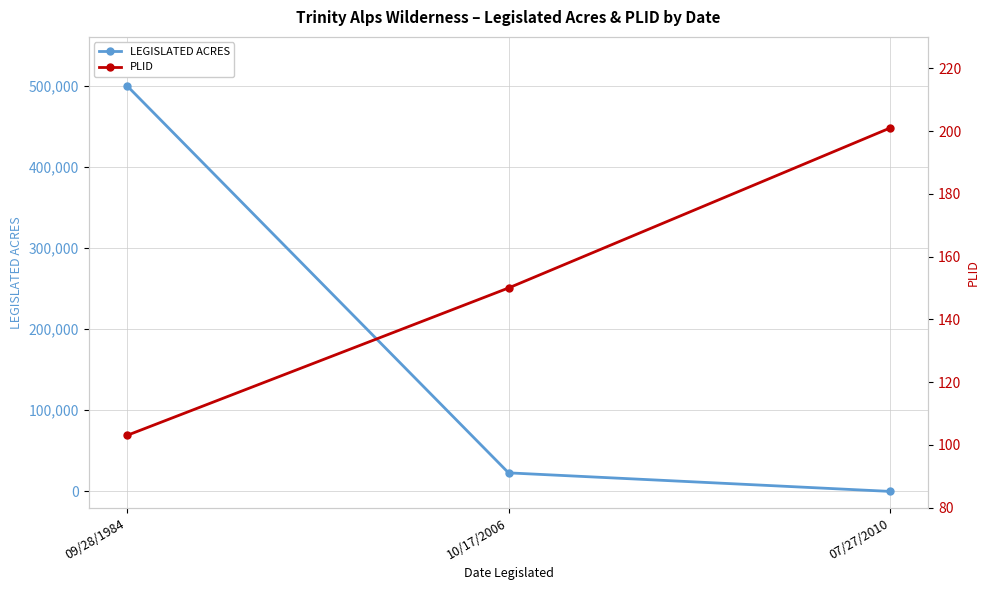

Is this an area chart (filled region under the line)?

No